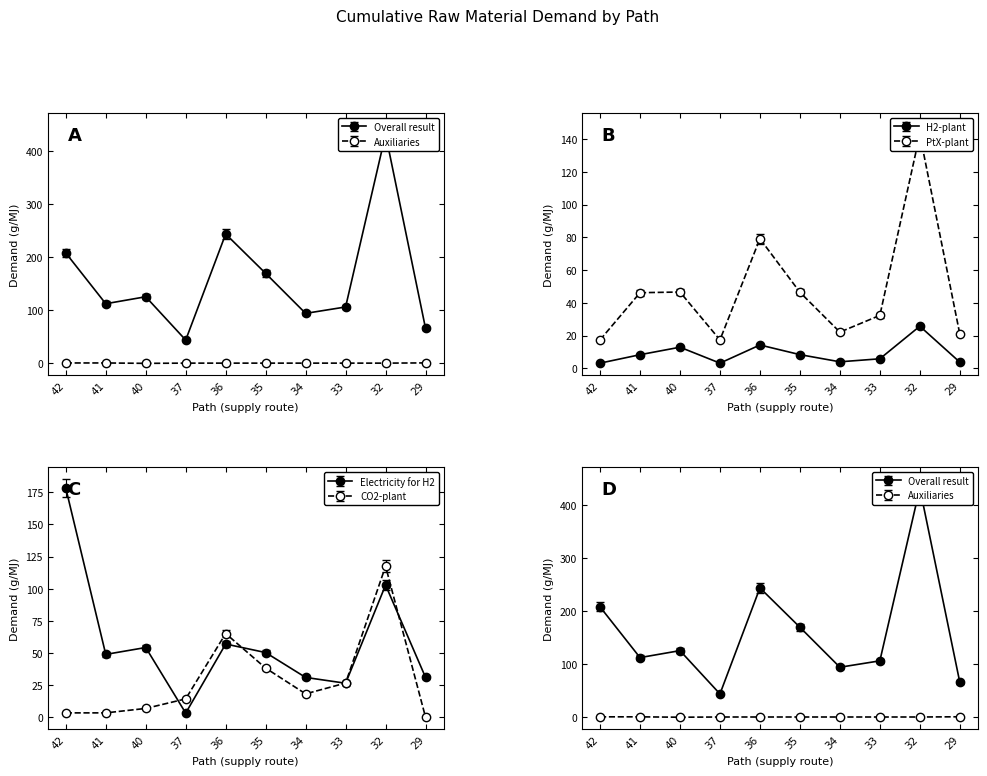

At which category is the sum across all series the highest?

32